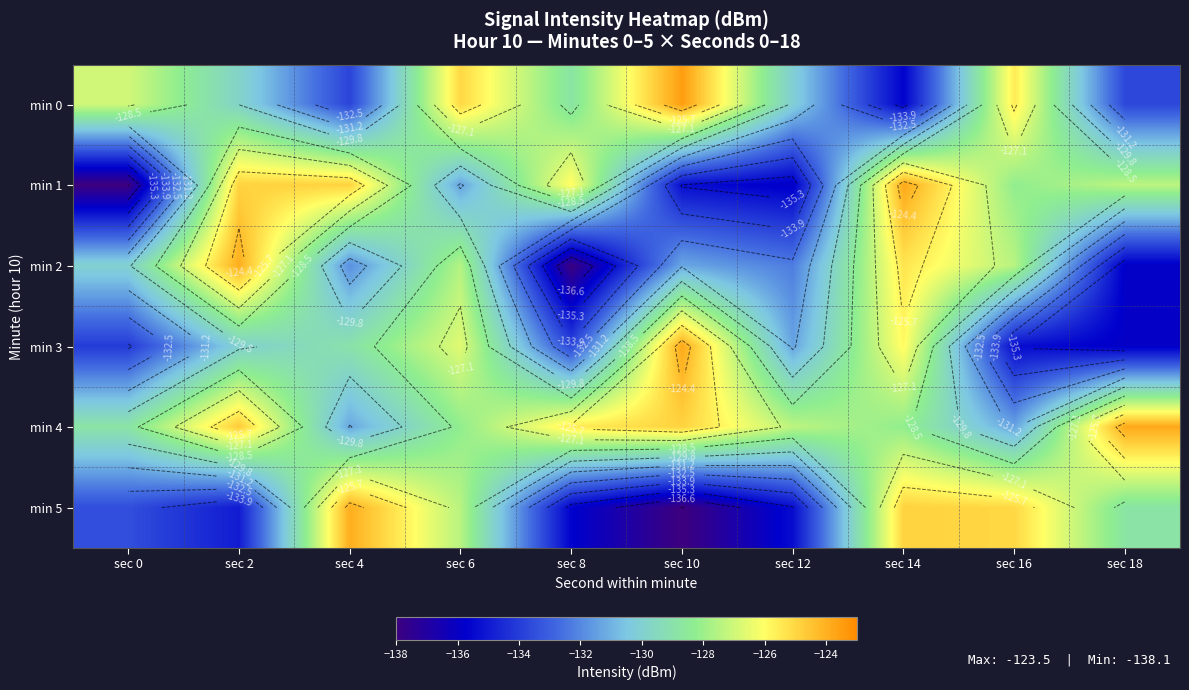

What value does the min 2 series have at sec 10?

-131.3